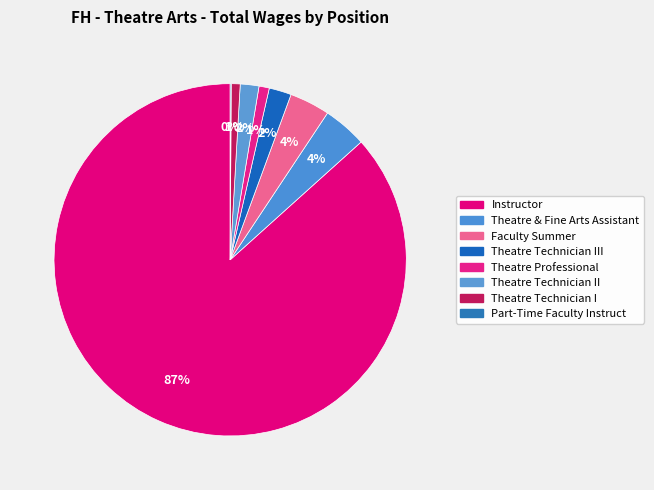

Rank the categories by value from highest to lowest.

Instructor, Theatre & Fine Arts Assistant, Faculty Summer, Theatre Technician III, Theatre Technician II, Theatre Professional, Theatre Technician I, Part-Time Faculty Instruct